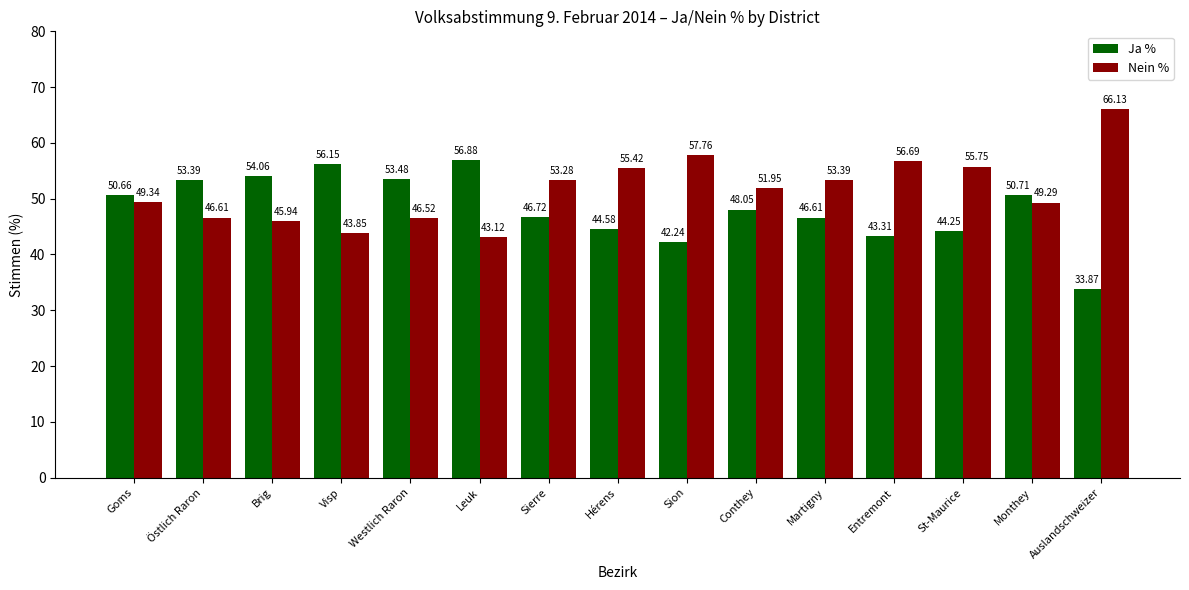

What is the value of the Ja % bar at the 12th from the left?

43.3